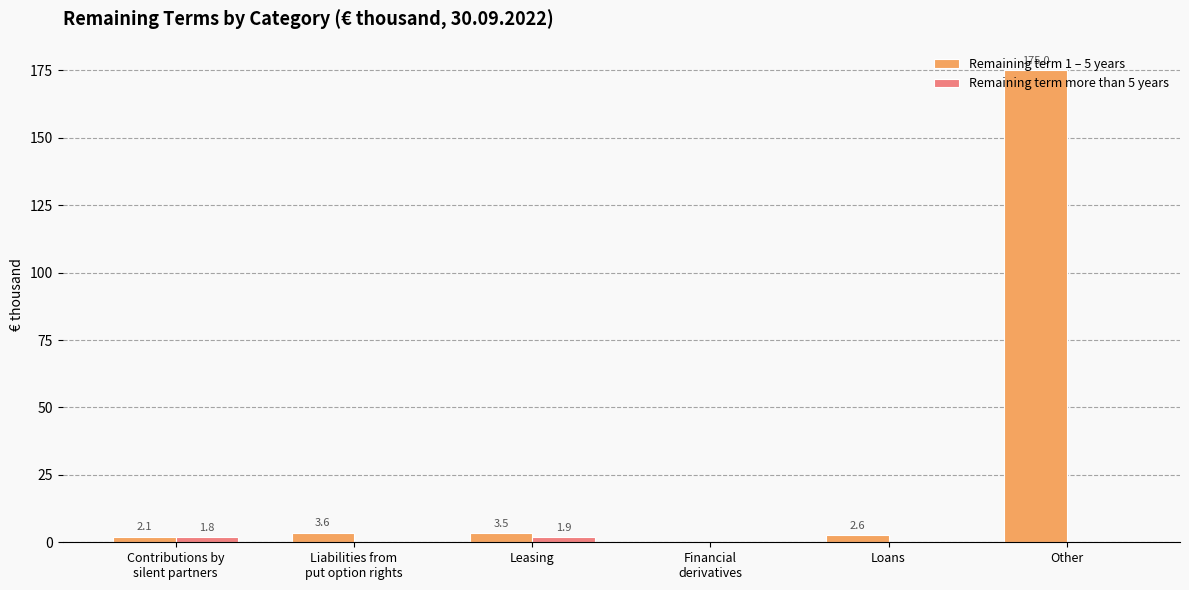

Which series changed the most between Leasing and Loans?

Remaining term more than 5 years